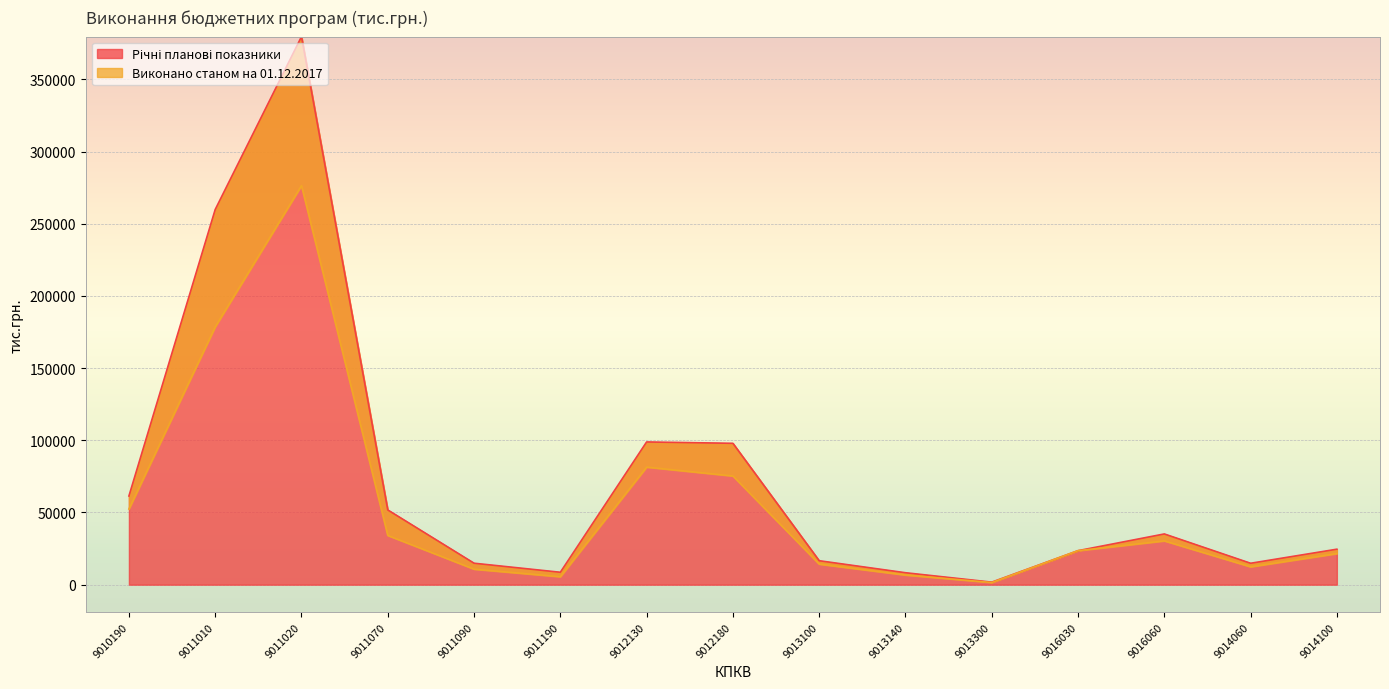

True or false: Виконано станом на 01.12.2017 and Річні планові показники cross at least once.

False